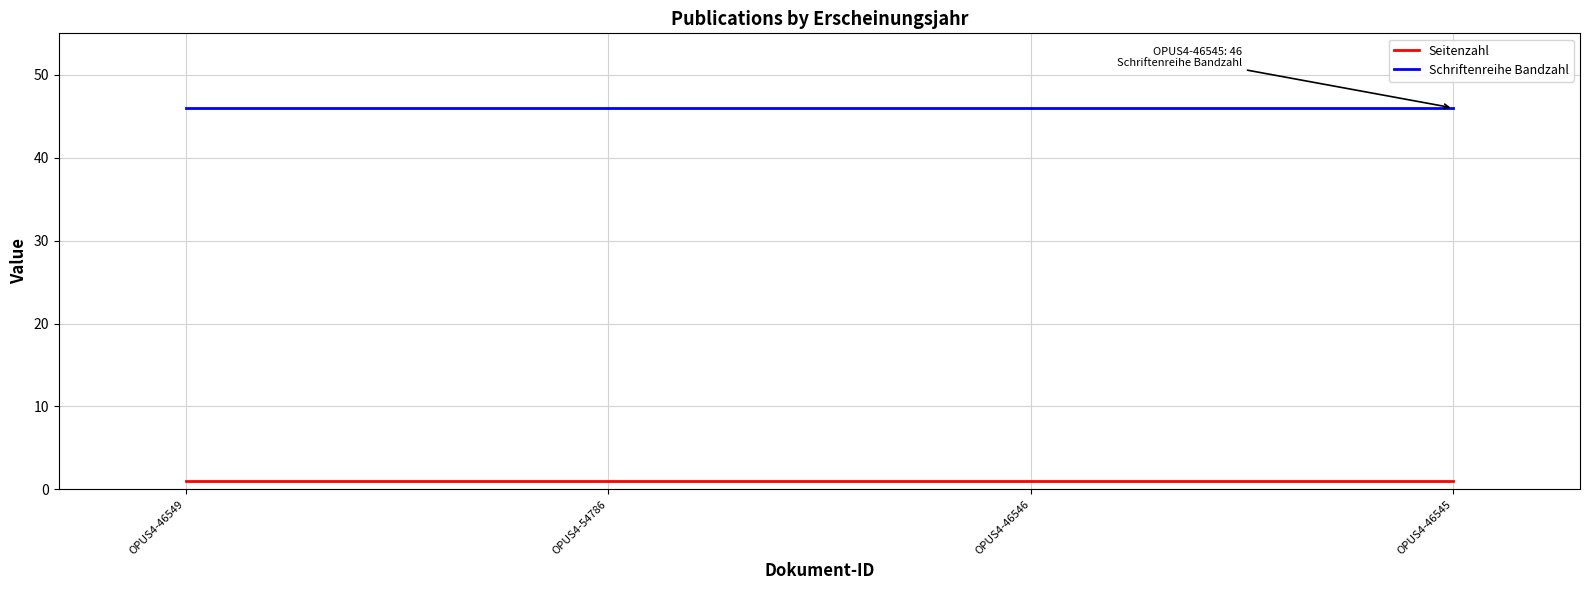

At how many categories does at least one series exceed 8?

4